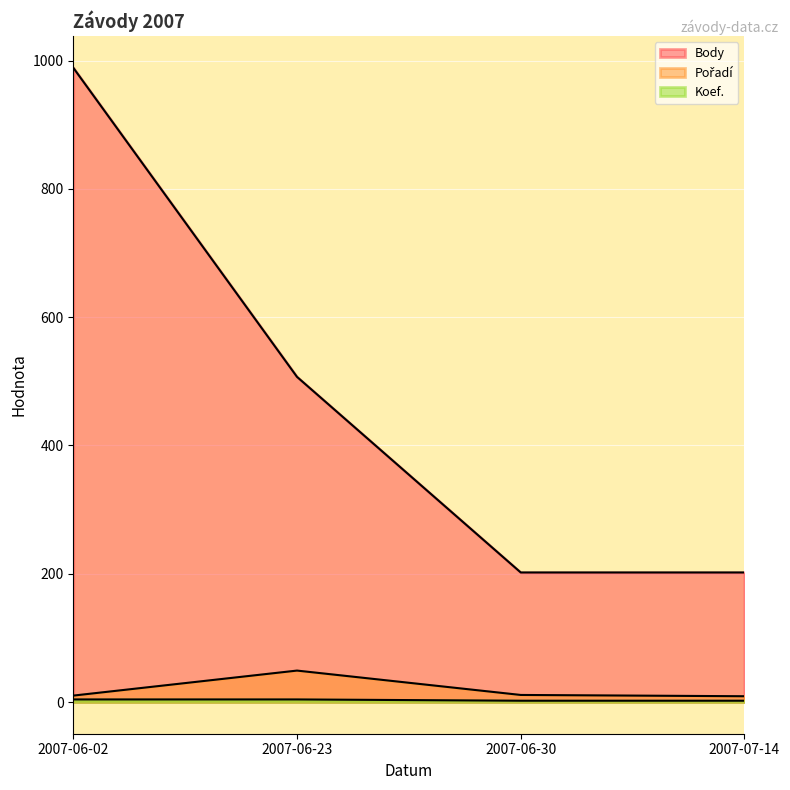

How many values in the Koef. series are below 4?

2